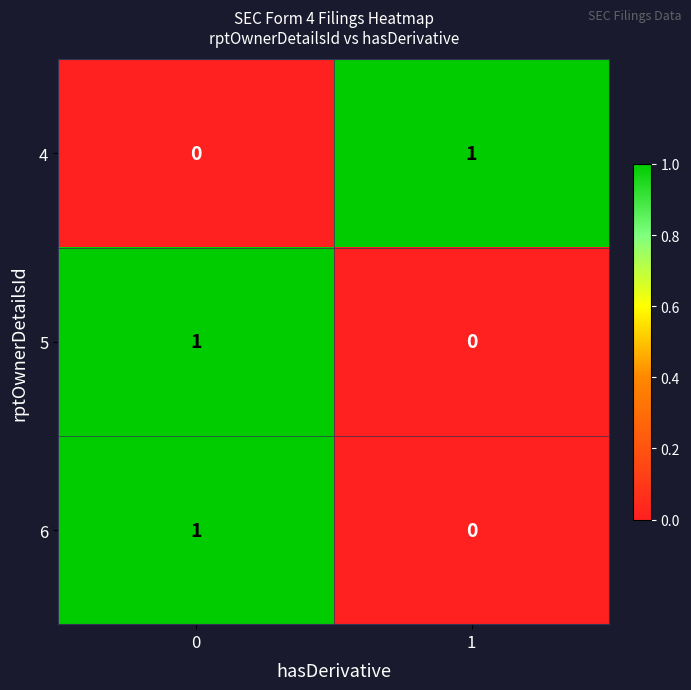

Is the value of 6 at 0 greater than the value of 4 at 0?

Yes